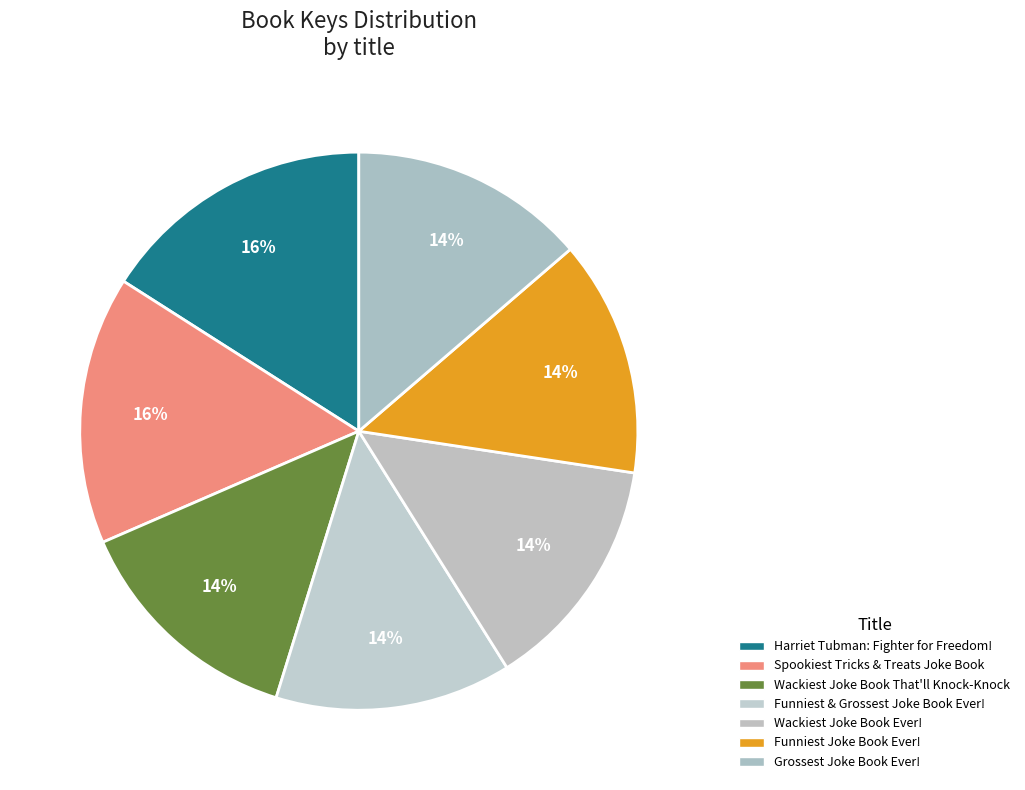

Which slice is the largest?

Harriet Tubman: Fighter for Freedom!